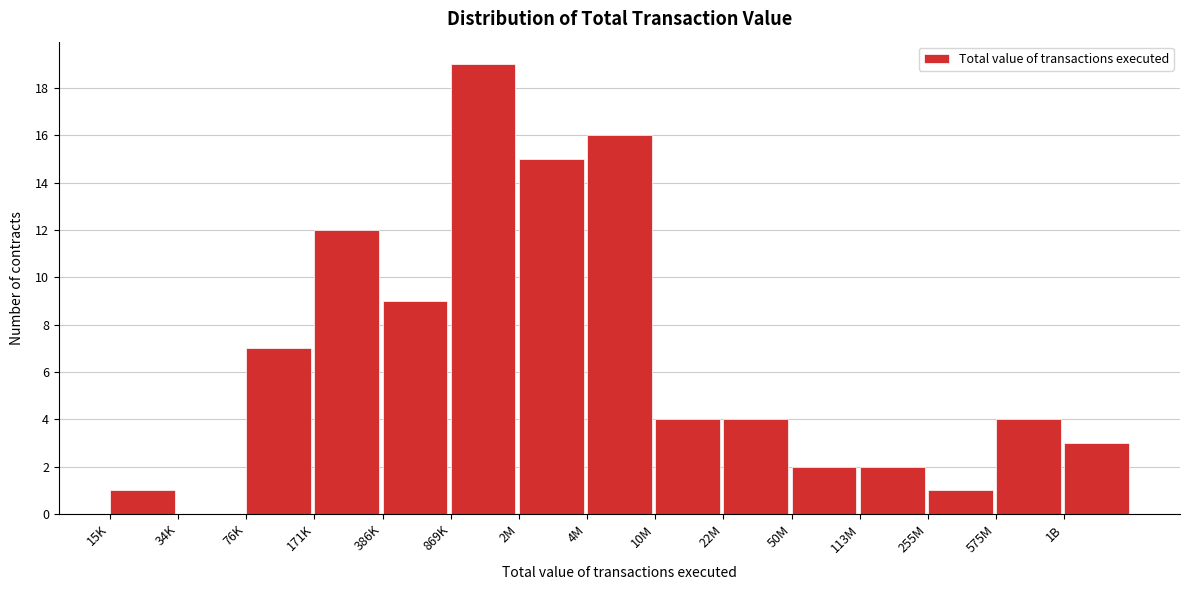

Reading left to right, extract all data points from this chart.

15K=1	34K=0	76K=7	171K=12	386K=9	869K=19	2M=15	4M=16	10M=4	22M=4	50M=2	113M=2	255M=1	575M=4	1B=3